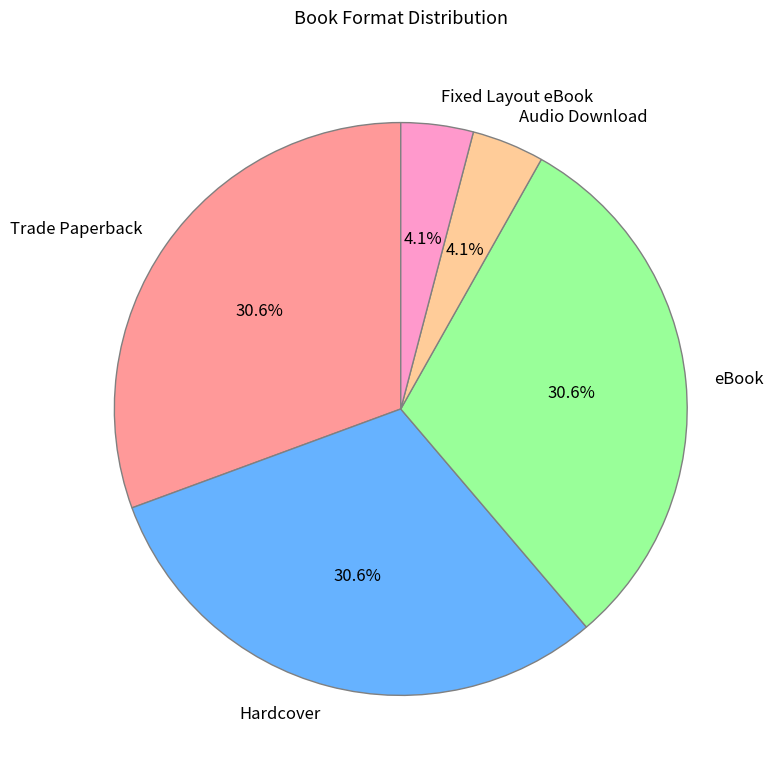

To the nearest percent, what portion does eBook represent?

31%